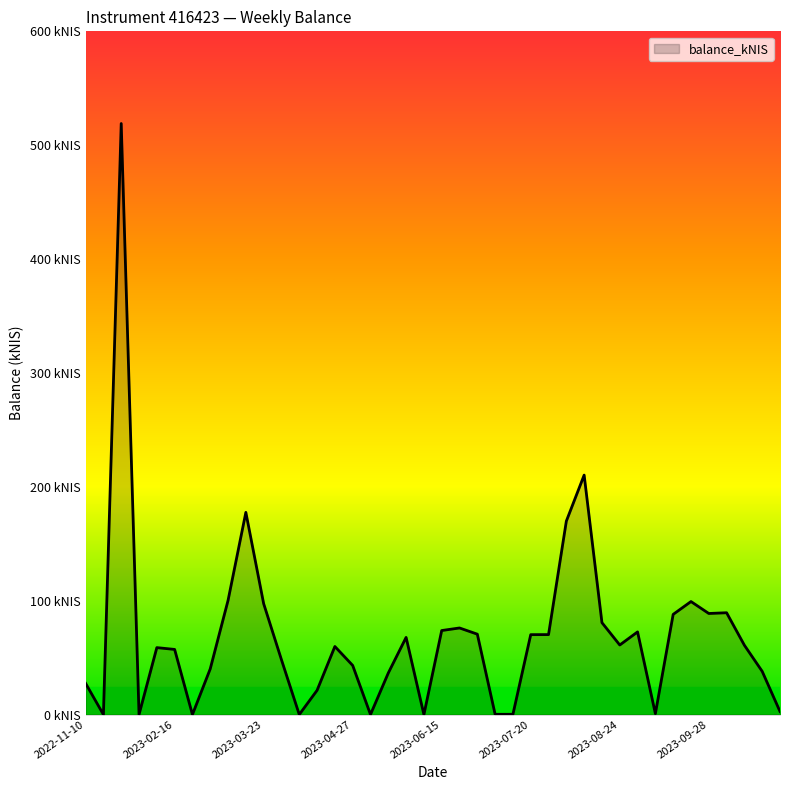

Does the chart have visible grid lines?

No